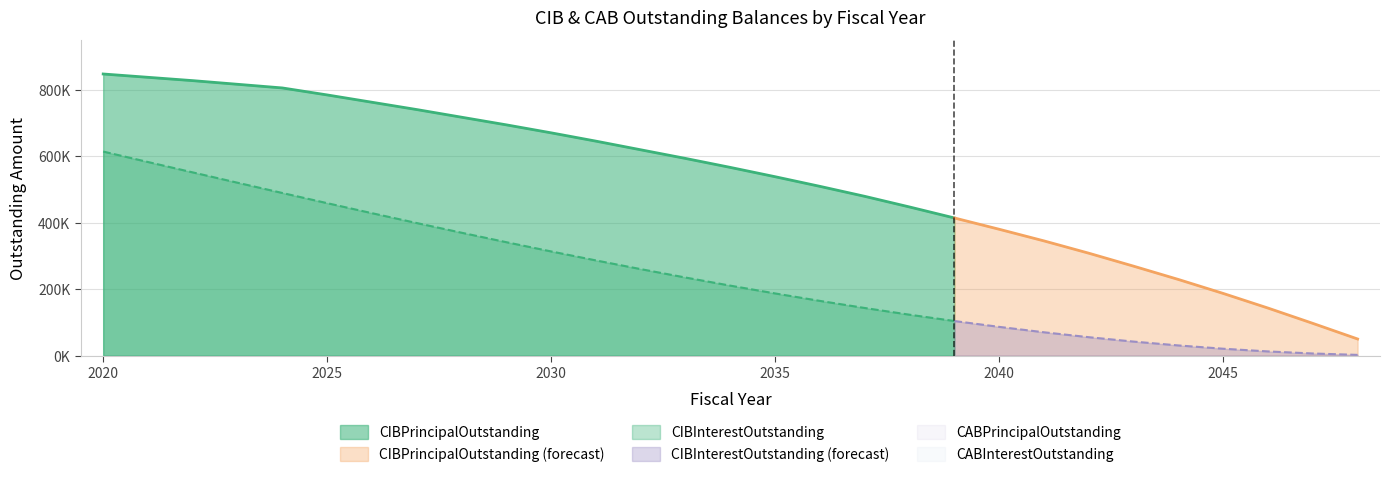

True or false: CABInterestOutstanding has more than 0 points higher than both neighbors.

False